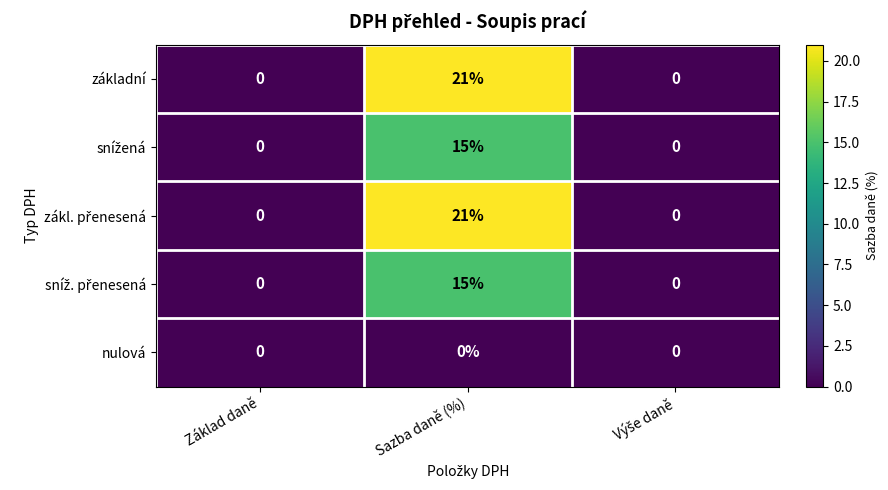

What is the difference between the highest and lowest values at Sazba daně (%)?

21